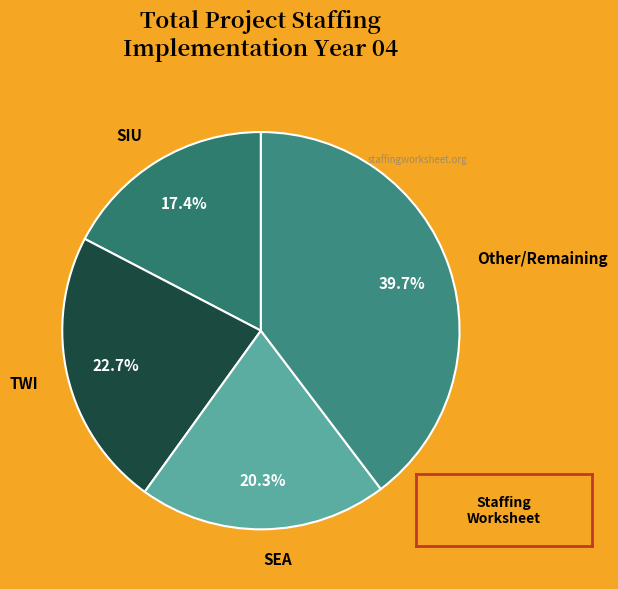

Between SEA and TWI, which is larger?

TWI